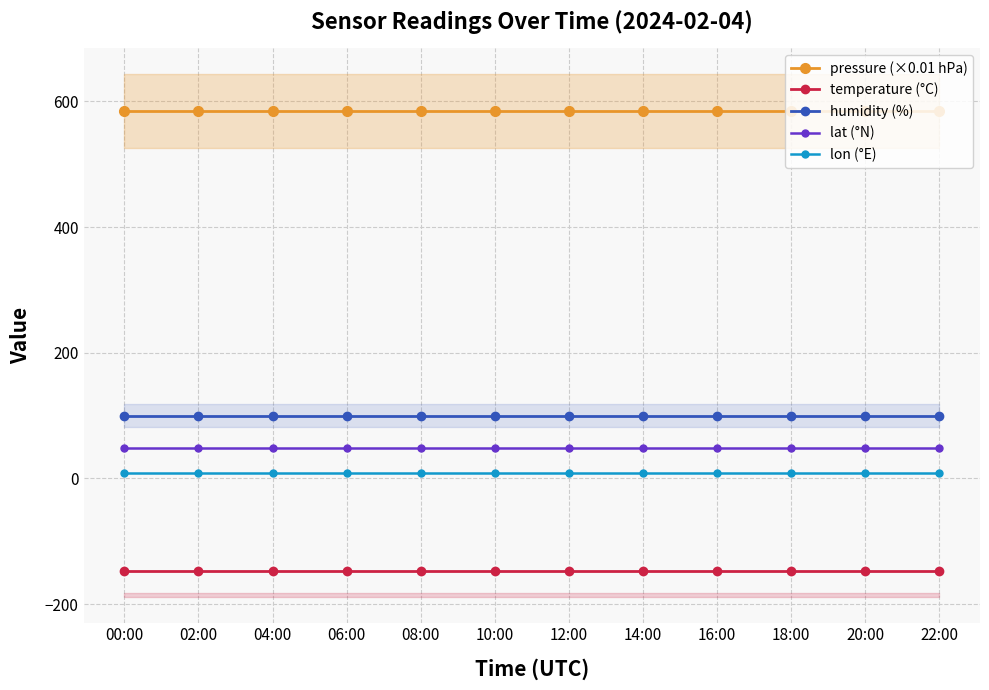

At how many categories does at least one series exceed 203?

12